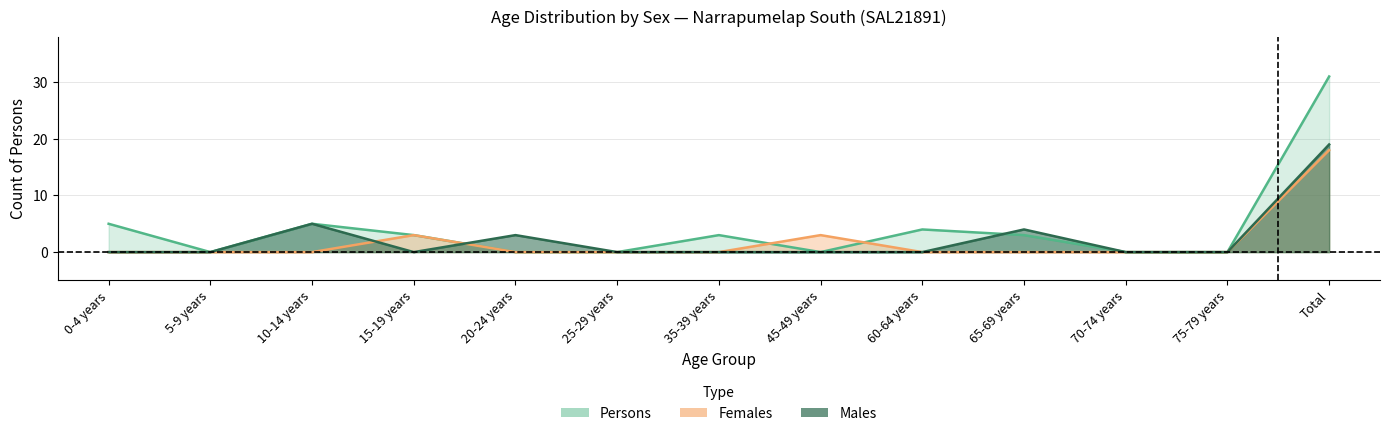

What is the total value across all series at 15-19 years?

6